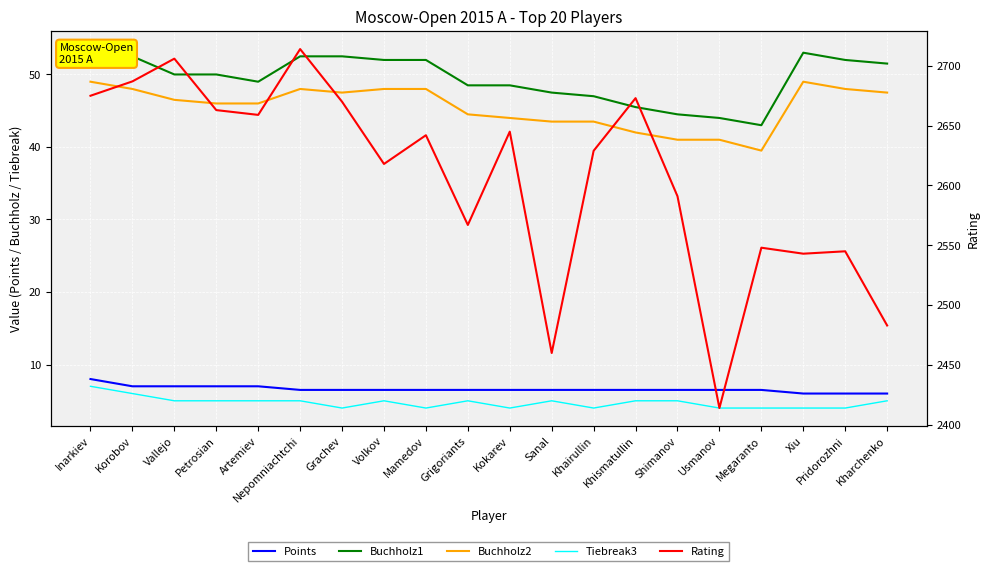

What is the sum of the Points values at Khismatullin and Volkov?

13.0